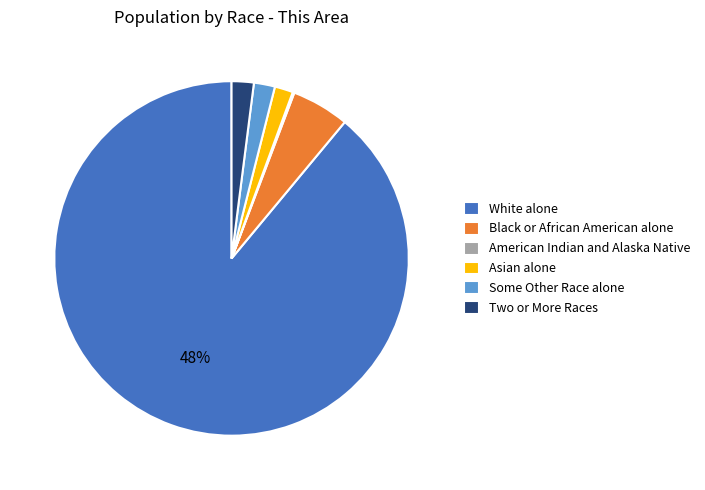

Combined, do Black or African American alone and Asian alone account for over 50%?

No